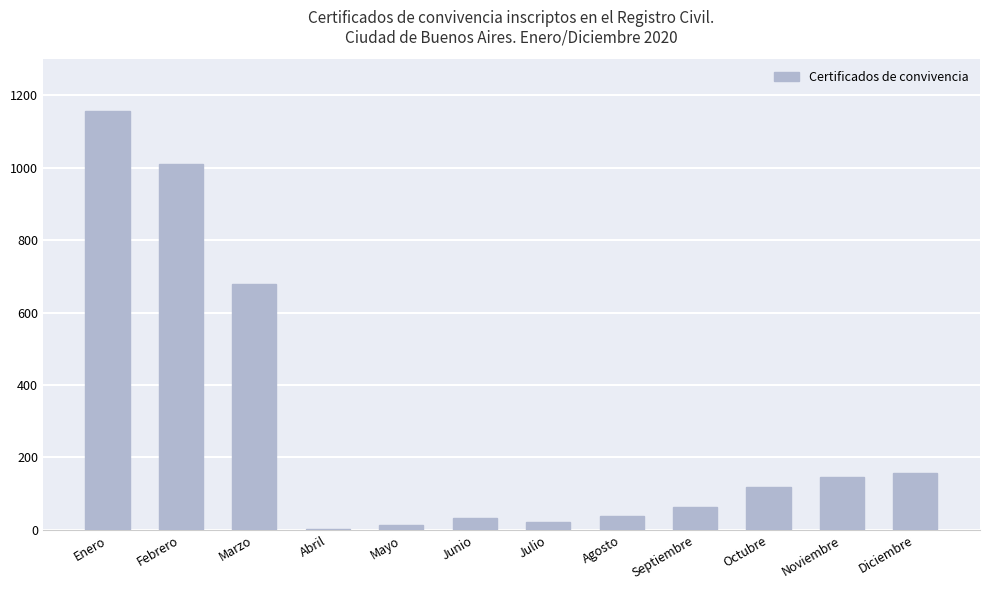

Approximately how many times larger is the value at Octubre compared to Noviembre?

0.8